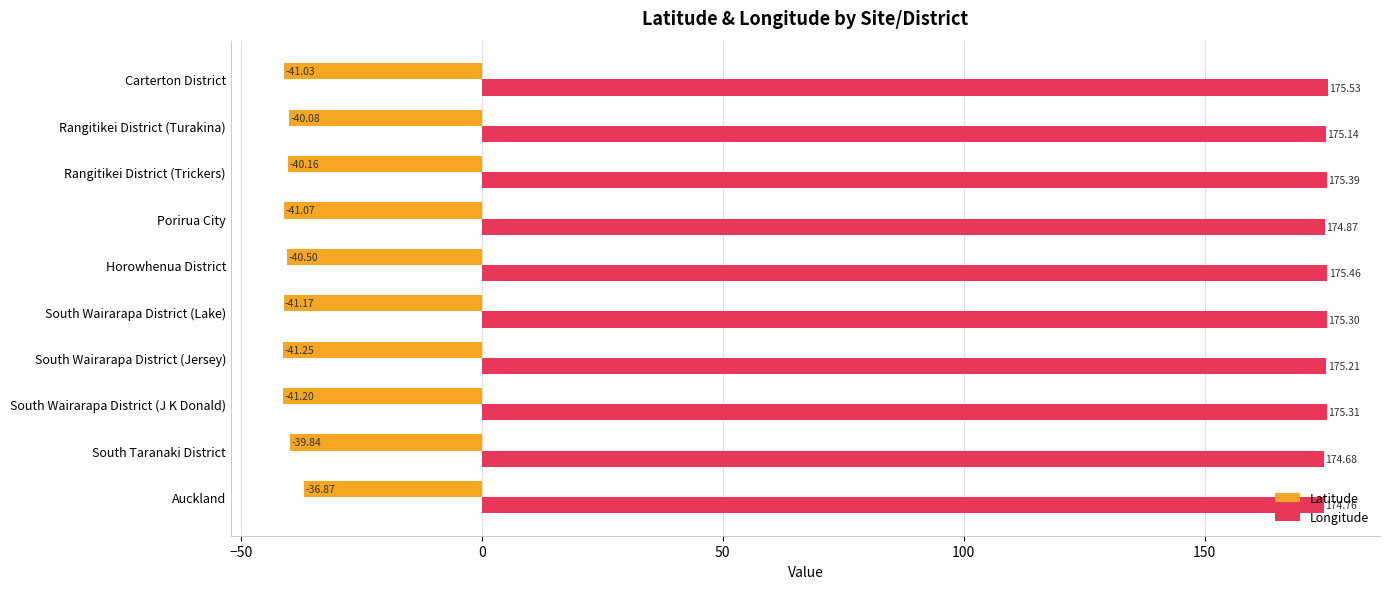

What is the sum of all Latitude values?

-403.2